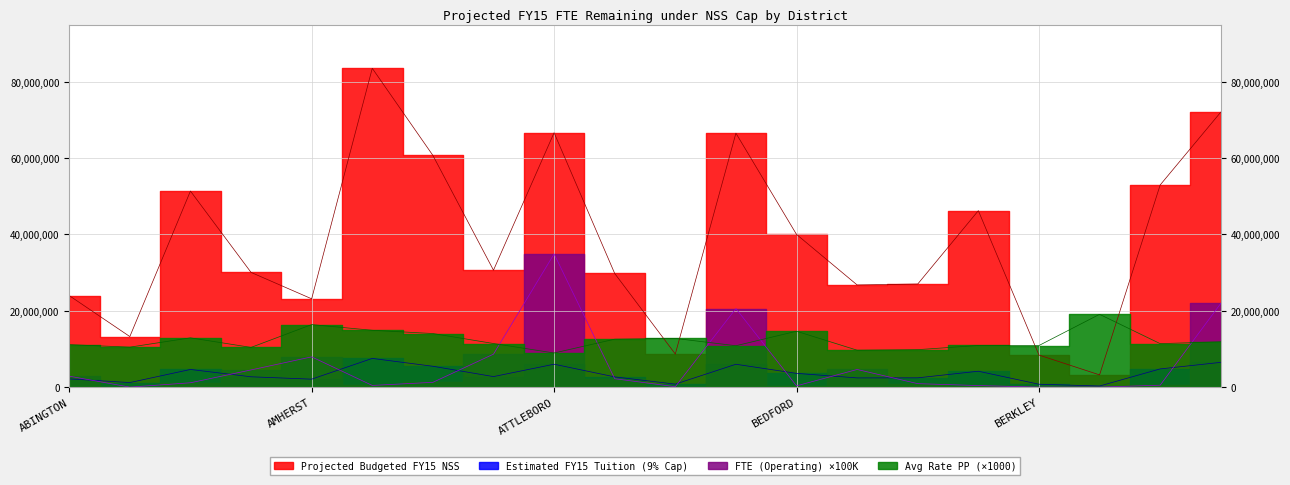

Reading left to right, transcribe all the data shown in this chart.

Projected Budgeted FY15 NSS: ABINGTON=23984578.9	ACUSHNET=13248656.0	AGAWAM=51377346.8	AMESBURY=30061086.8	AMHERST=23141094.5	ANDOVER=83549916.8	ARLINGTON=60728546.1	ASHLAND=30637732.2	ATTLEBORO=66666878.1	AUBURN=29779793.9	AVON=8669030.5	BARNSTABLE=66542681.8	BEDFORD=40014784.6	BELCHERTOWN=26771767.8	BELLINGHAM=27018683.1	BELMONT=46242581.2	BERKLEY=8399793.0	BERLIN=3201734.2	BEVERLY=52975935.0	BILLERICA=72062208.3
Estimated FY15 Tuition (9% Cap): ABINGTON=2158612.1	ACUSHNET=1192379.0	AGAWAM=4623961.2	AMESBURY=2705497.8	AMHERST=2082698.5	ANDOVER=7519492.5	ARLINGTON=5465569.1	ASHLAND=2757395.9	ATTLEBORO=6000019.0	AUBURN=2680181.5	AVON=780212.7	BARNSTABLE=5988841.4	BEDFORD=3601330.6	BELCHERTOWN=2409459.1	BELLINGHAM=2431681.5	BELMONT=4161832.3	BERKLEY=755981.4	BERLIN=288156.1	BEVERLY=4767834.1	BILLERICA=6485598.7
FTE (Operating): ABINGTON=2869782.1	ACUSHNET=0.0	AGAWAM=1138413.0	AMESBURY=4501311.5	AMHERST=7927677.0	ANDOVER=443258.2	ARLINGTON=1250949.1	ASHLAND=8635641.8	ATTLEBORO=34899411.2	AUBURN=2200302.4	AVON=101185.8	BARNSTABLE=20588325.7	BEDFORD=328421.6	BELCHERTOWN=4622360.2	BELLINGHAM=905299.8	BELMONT=403963.5	BERKLEY=0.0	BERLIN=0.0	BEVERLY=502162.2	BILLERICA=21930901.9
Avg Rate PP (9% Cap): ABINGTON=11134190.4	ACUSHNET=10475422.2	AGAWAM=12912449.4	AMESBURY=10405567.4	AMHERST=16385682.7	ANDOVER=14893802.3	ARLINGTON=14041098.9	ASHLAND=11424211.7	ATTLEBORO=8944314.2	AUBURN=12560591.6	AVON=12757722.7	BARNSTABLE=10844417.5	BEDFORD=14640938.8	BELCHERTOWN=9674667.8	BELLINGHAM=9815533.0	BELMONT=10909896.2	BERKLEY=10900531.9	BERLIN=19076854.0	BEVERLY=11389348.8	BILLERICA=11890167.6